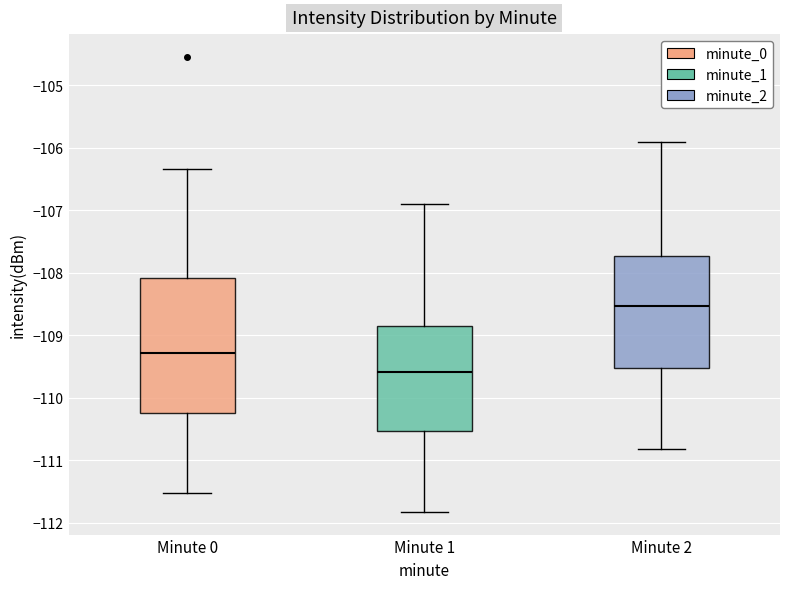

Where does the upper whisker of the box for Minute 2 end on the y-axis? The values are not printed on the chart, so give them approximately, as read against the axis.

-105.9